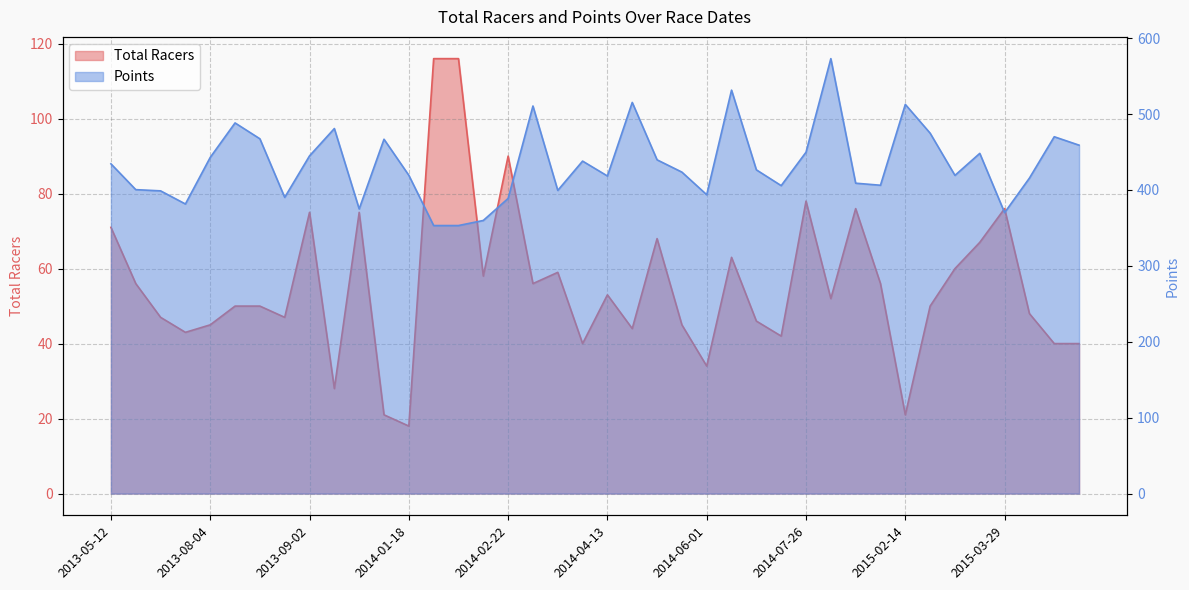

True or false: Points and Total Racers intersect in this chart.

False